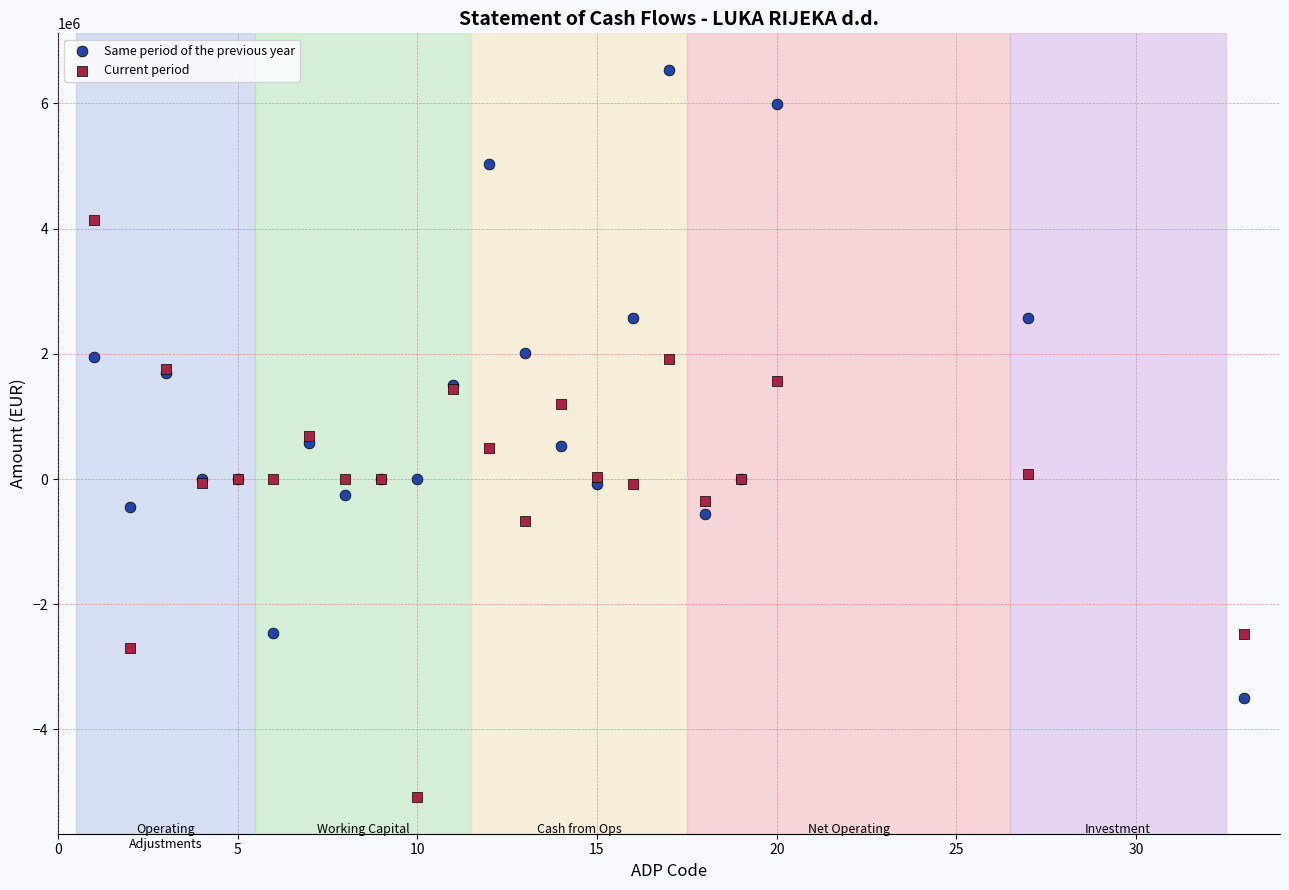

Which series contains the highest Y value?

Same period of the previous year